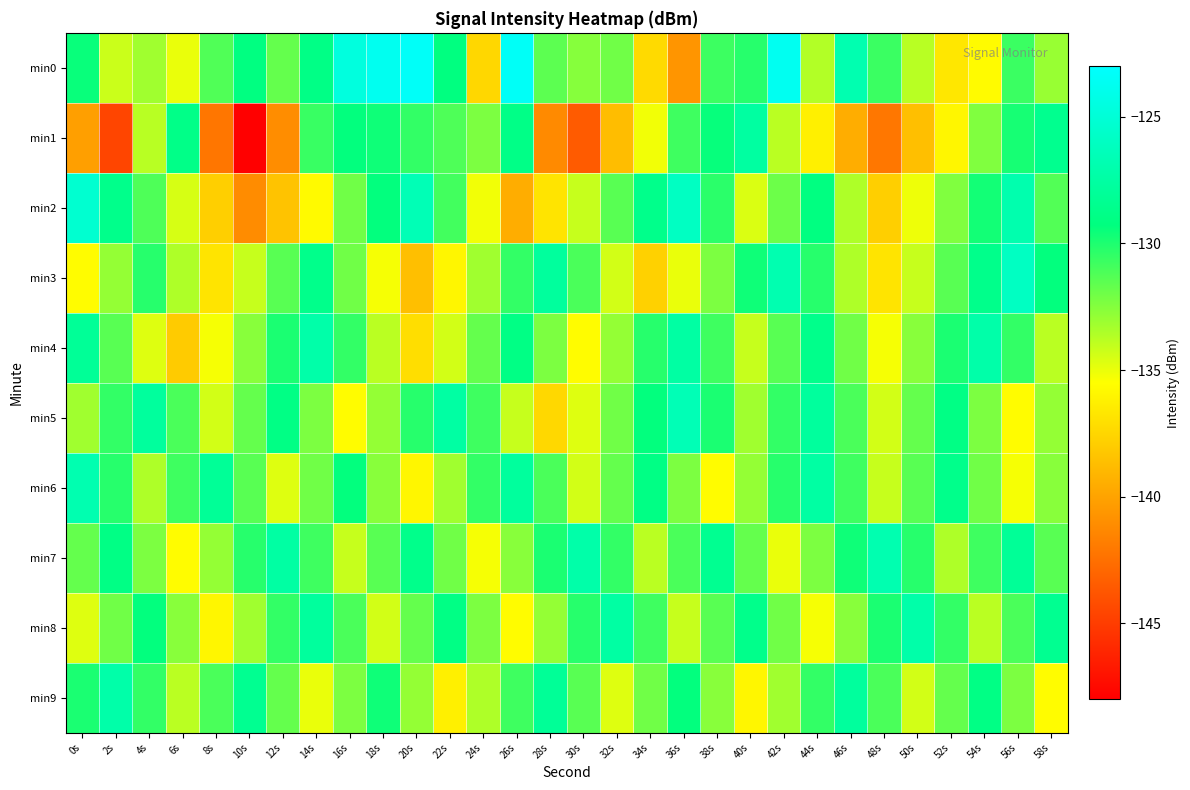

List the series in order of their peak value, lowest first.

min1, min4, min8, min9, min6, min7, min5, min3, min2, min0